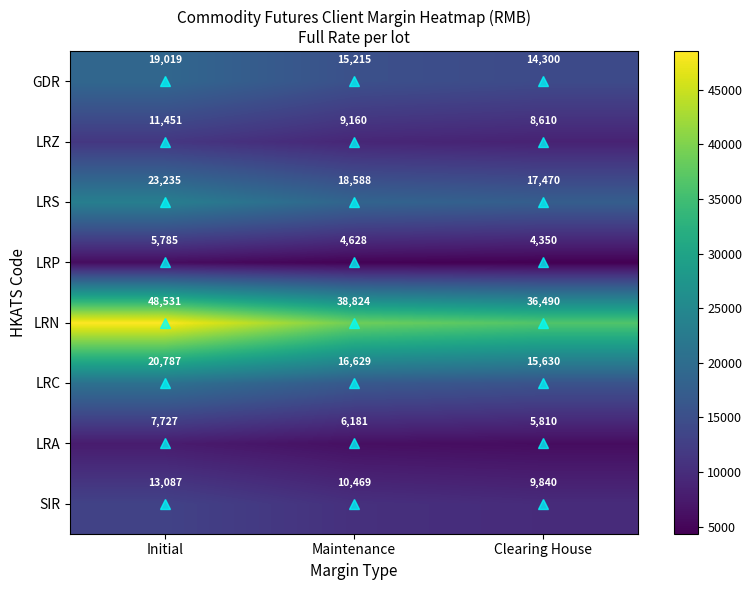

What is the difference between the second highest and minimum values in the GDR series?

915